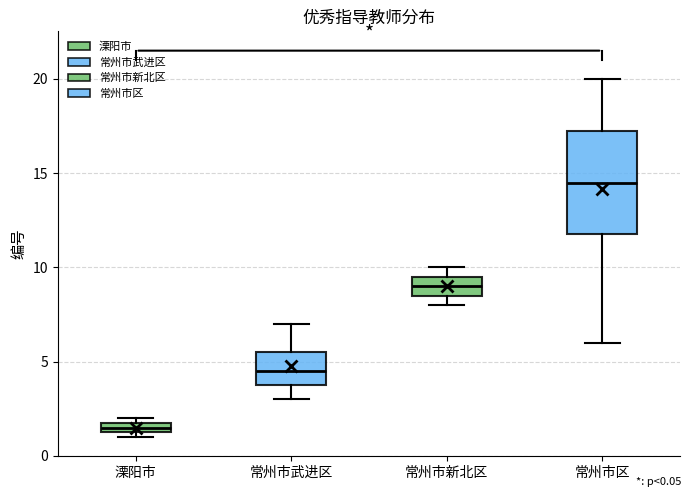

Comparing the boxes themselves (not the whiskers), which one is the tallest?

常州市区